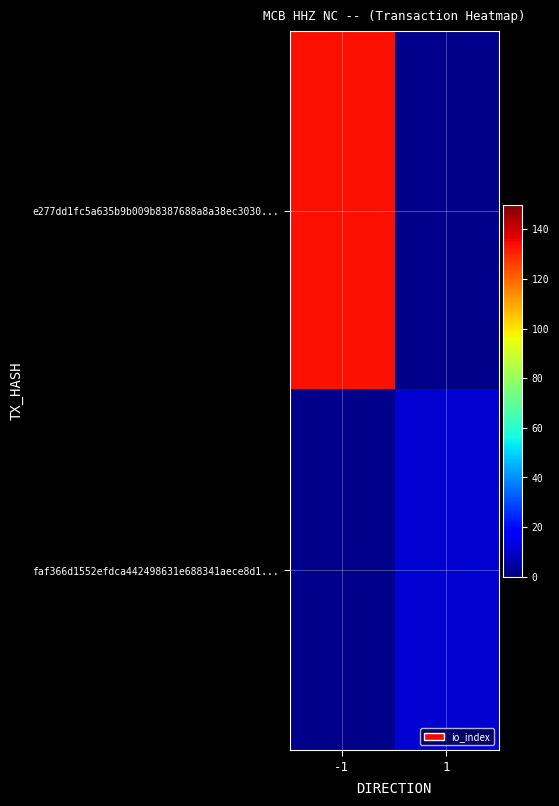

Rank the categories by e277dd1fc5a635b9b009b8387688a8a38ec3030... value from highest to lowest.

-1, 1